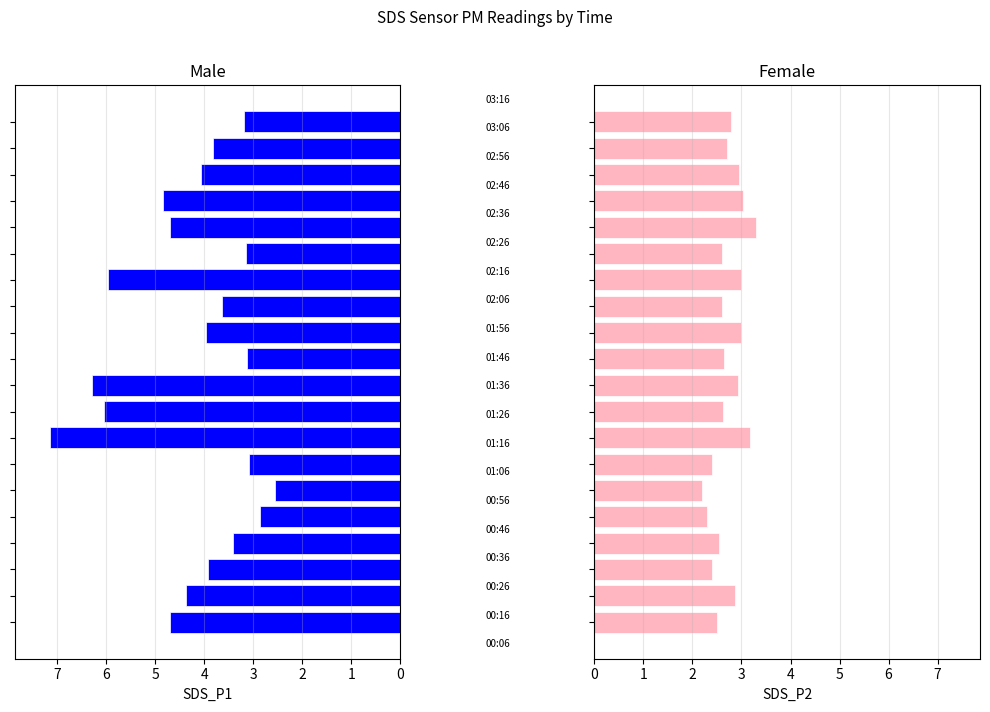

Reading left to right, list all the values displayed in this chart.

Male: 4.7	4.4	3.9	3.4	2.9	2.5	3.1	7.2	6.0	6.3	3.1	4.0	3.6	6.0	3.1	4.7	4.8	4.1	3.8	3.2
Female: 2.5	2.9	2.4	2.5	2.3	2.2	2.4	3.2	2.6	2.9	2.6	3.0	2.6	3.0	2.6	3.3	3.0	3.0	2.7	2.8